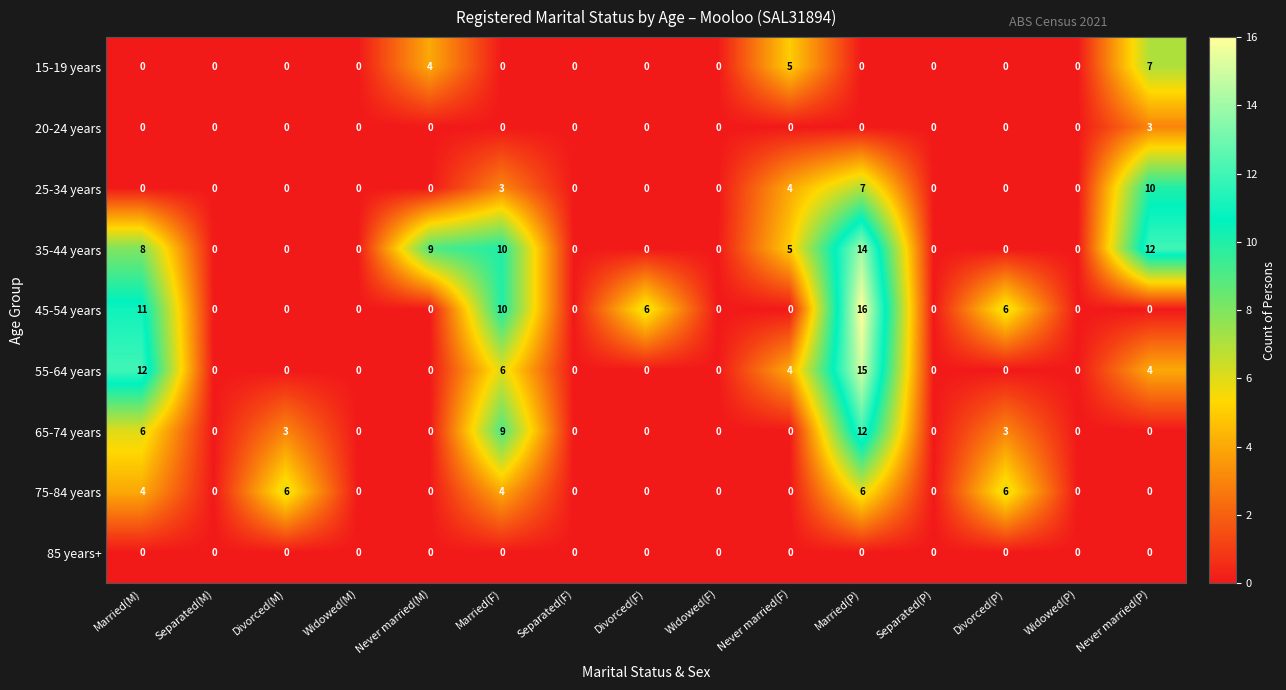

How many 45-54 years values are between 0 and 6?

12